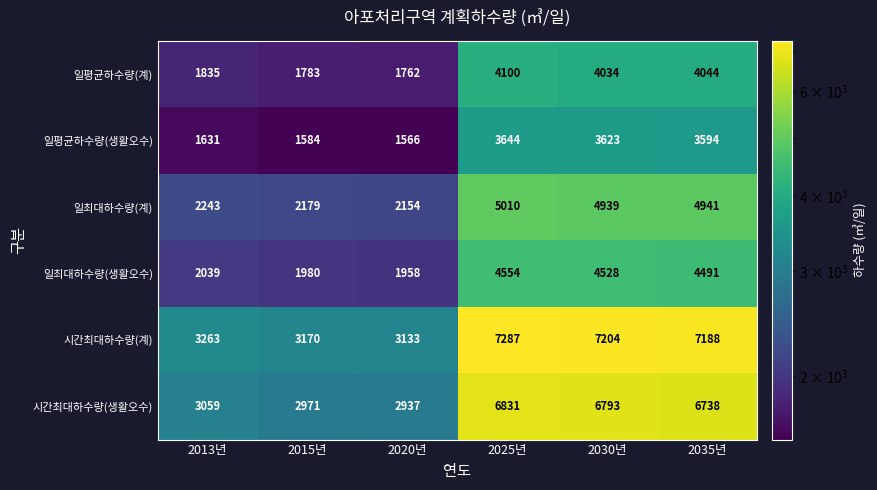

Where is 일평균하수량(생활오수) nearest to the value 2605?

2013년